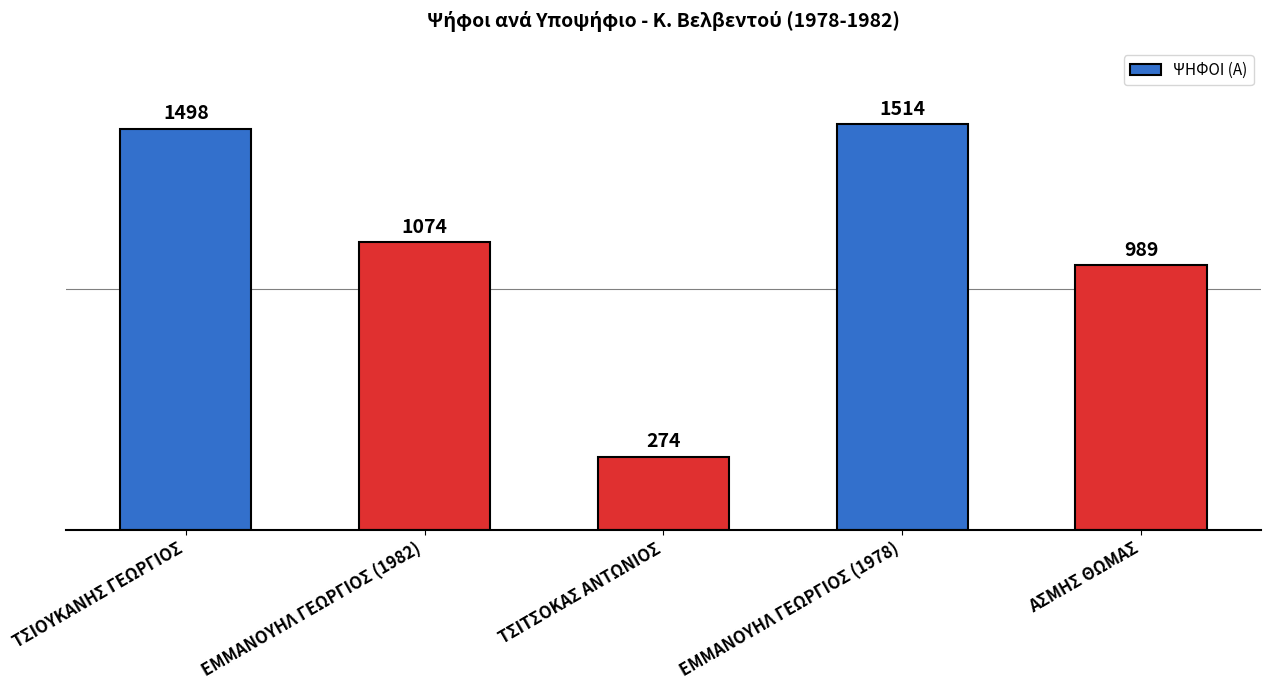

What is the label of the 3rd bar from the right?

ΤΣΙΤΣΟΚΑΣ ΑΝΤΩΝΙΟΣ